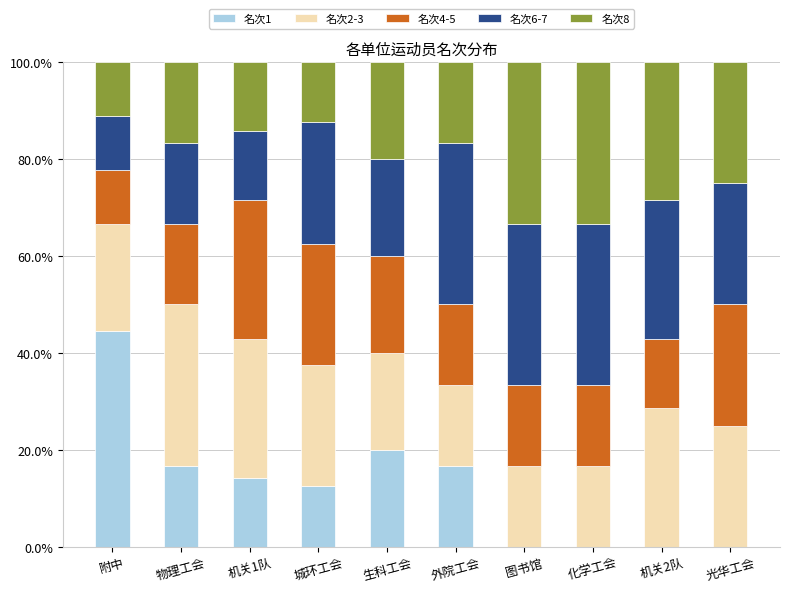

What is the total value across all series at 生科工会?

100.0